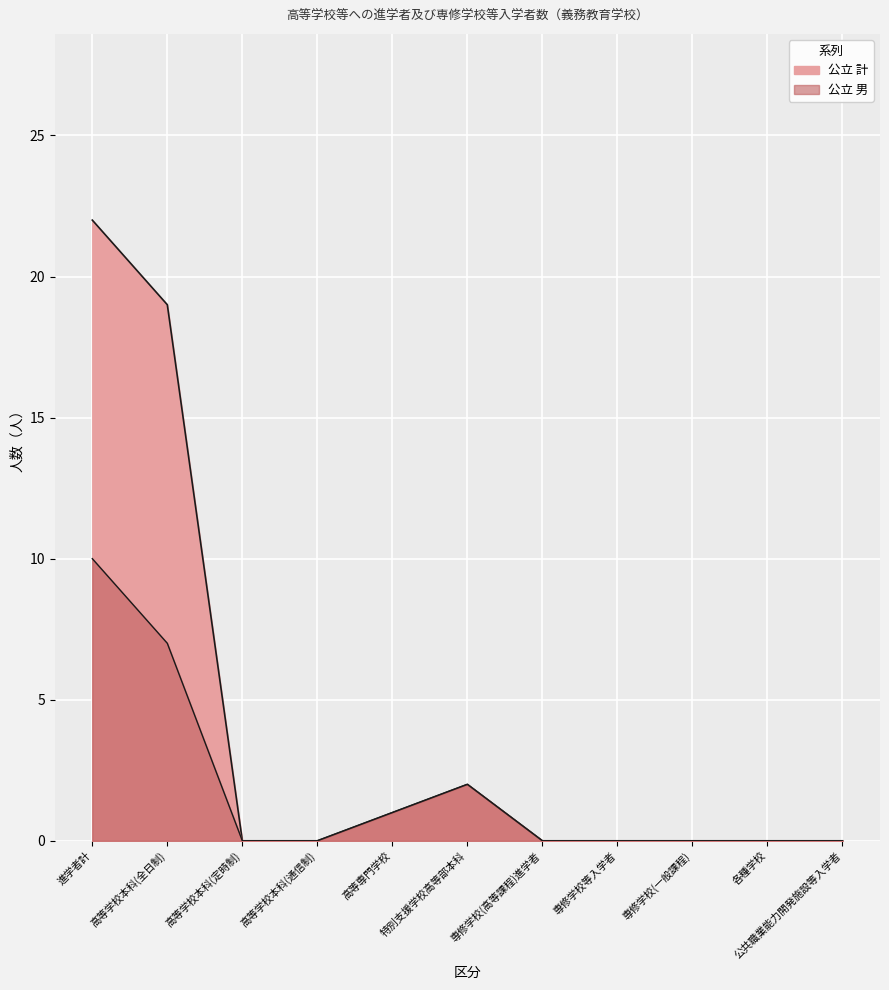

Which category has the lowest value across all series?

高等学校本科(定時制)